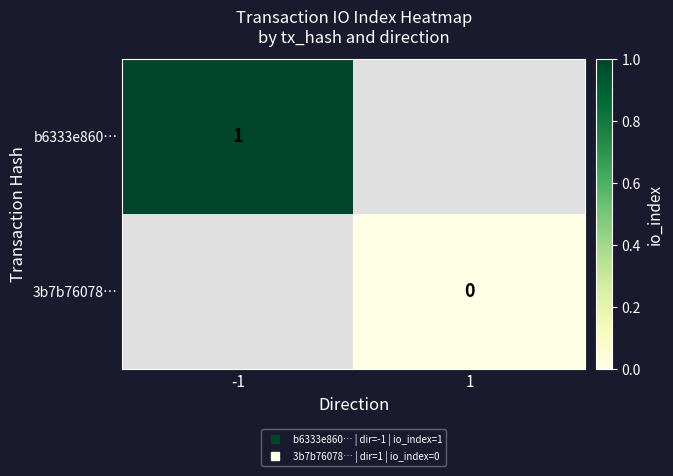

The b6333e860… series shows 1.0 at -1. True or false?

True